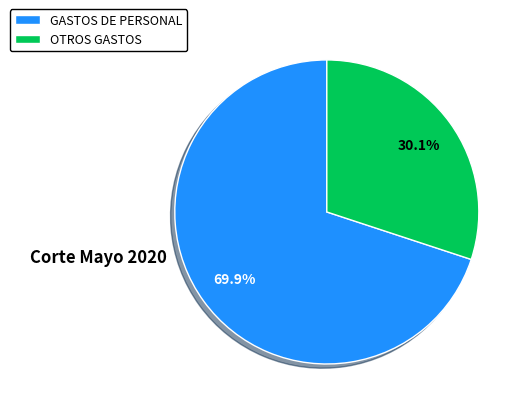

Which category has the smallest portion of the pie?

OTROS GASTOS